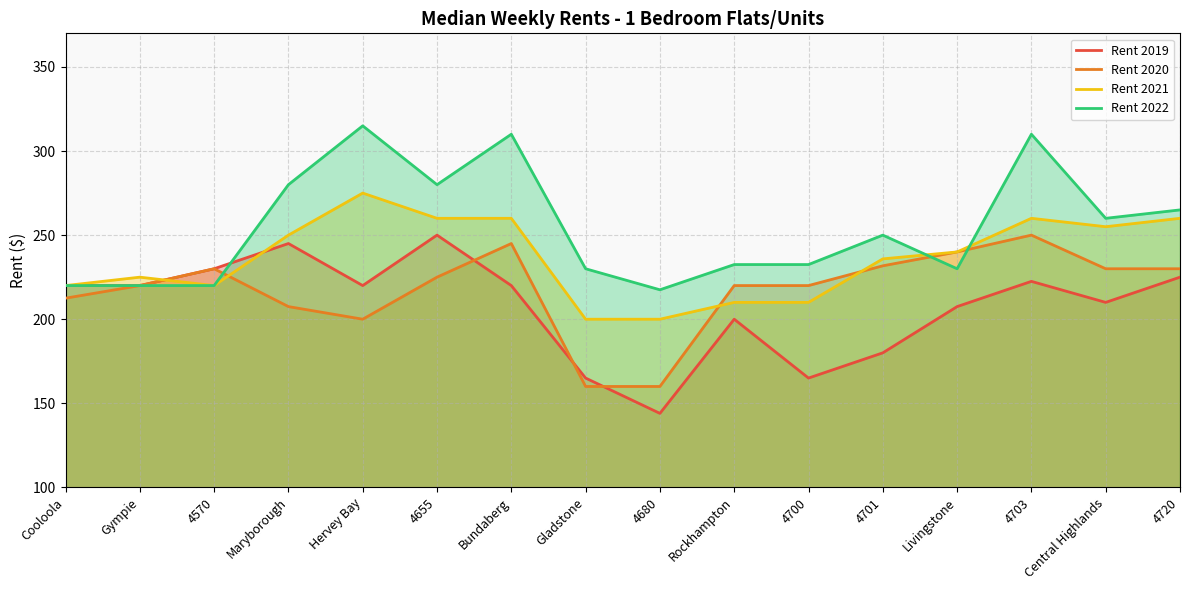

How many lines are shown in the chart?

4